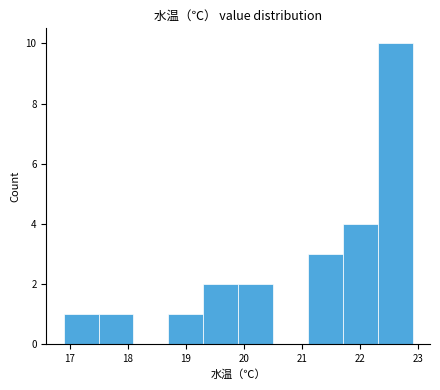

Reading left to right, transcribe this chart: for each bar, give the range it covers on the x-axis and its height. The values are not printed on the chart, so give them approximately, as read against the axis.

16.9 to 17.5: 1
17.5 to 18.1: 1
18.1 to 18.7: 0
18.7 to 19.3: 1
19.3 to 19.9: 2
19.9 to 20.5: 2
20.5 to 21.1: 0
21.1 to 21.7: 3
21.7 to 22.3: 4
22.3 to 22.9: 10